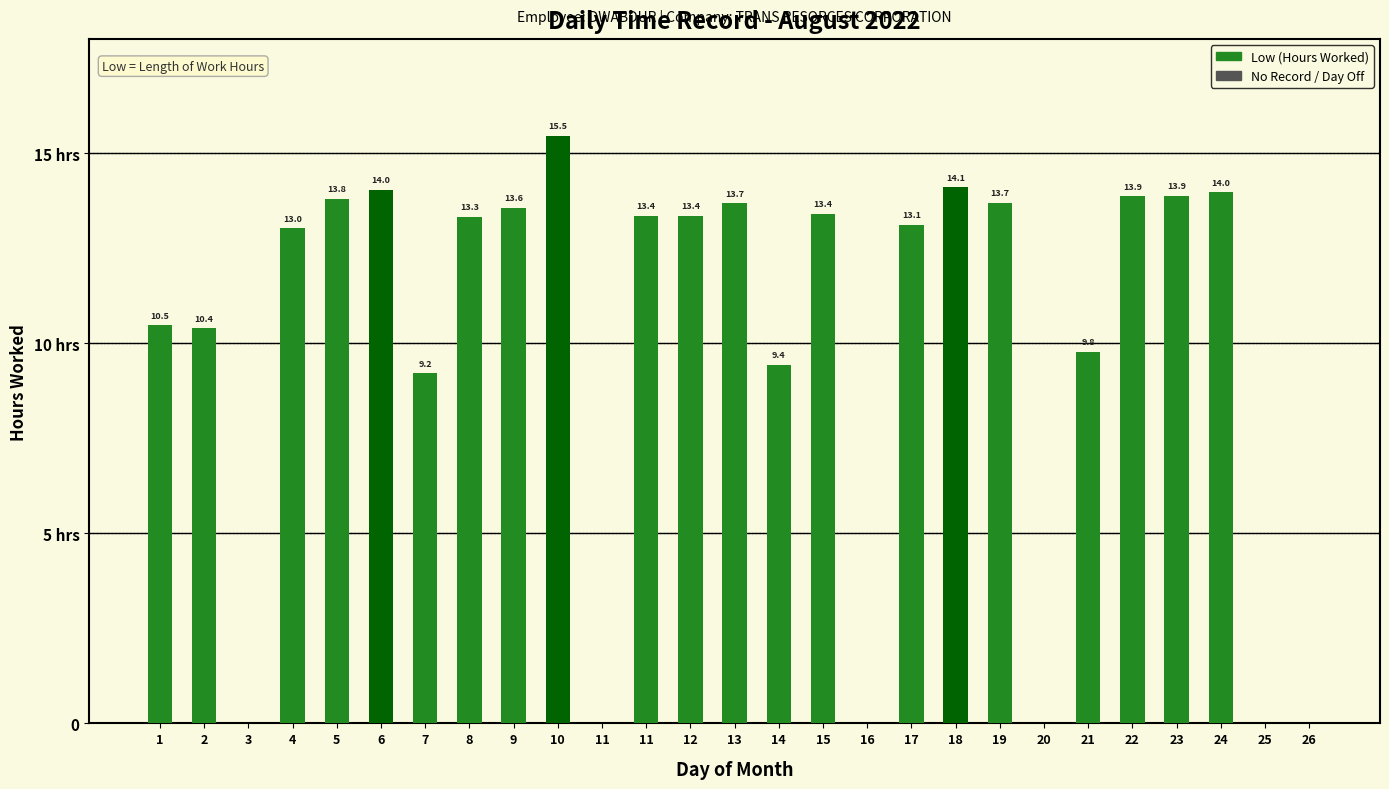

Between 21 and 5, which is larger?

5